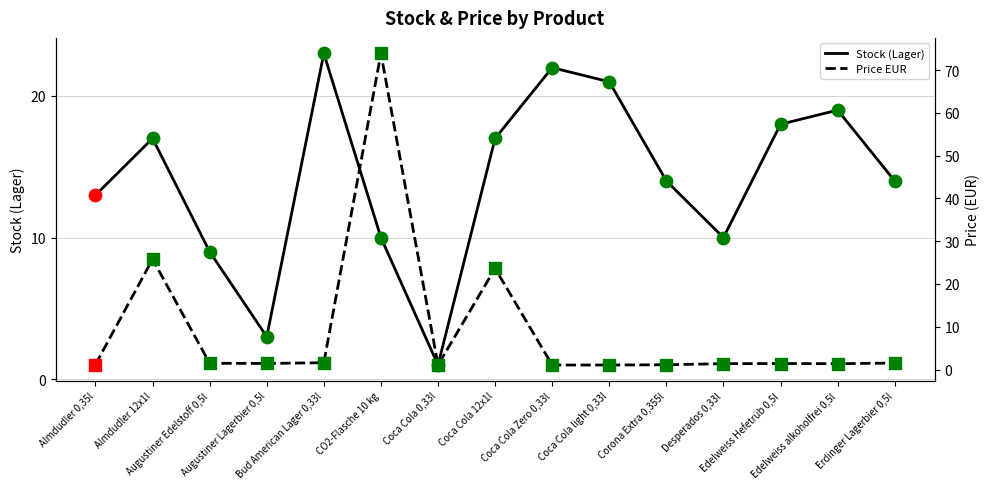

What are all the series names shown in the legend?

Stock (Lager), Price EUR